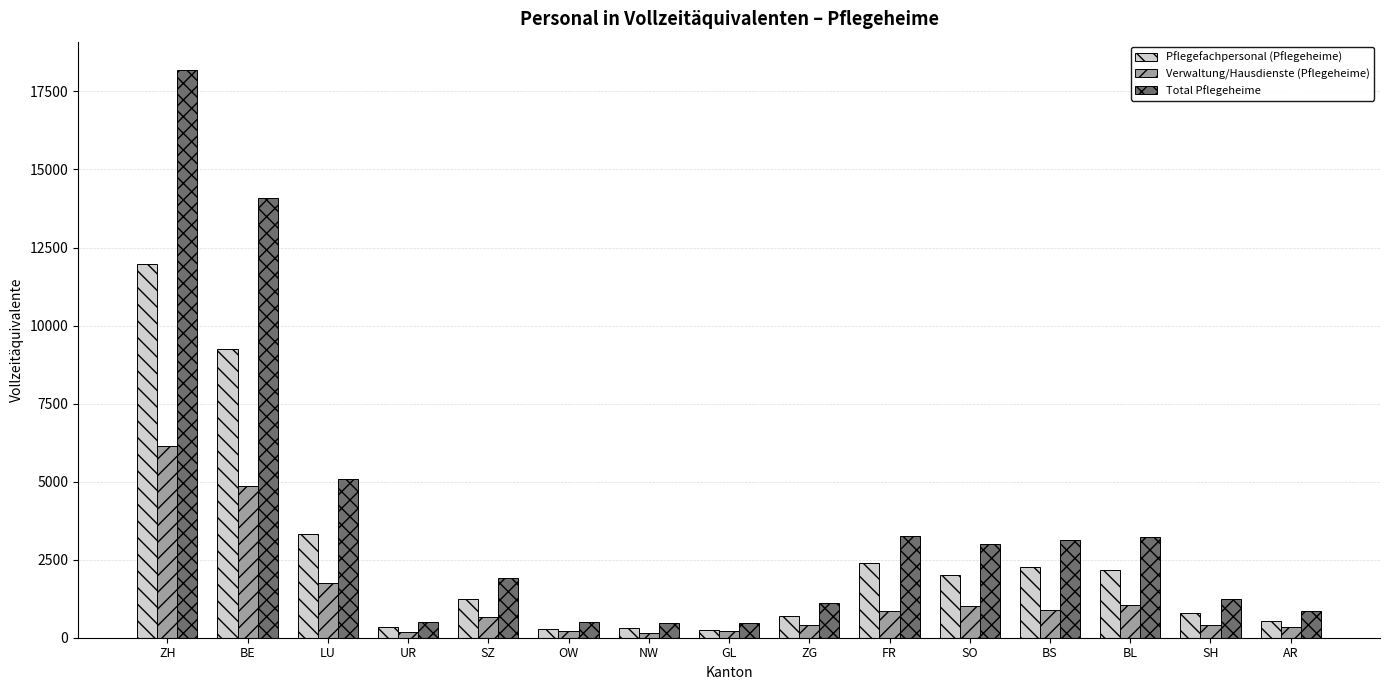

Is it true that Total Pflegeheime equals 1906.4 at SZ?

True